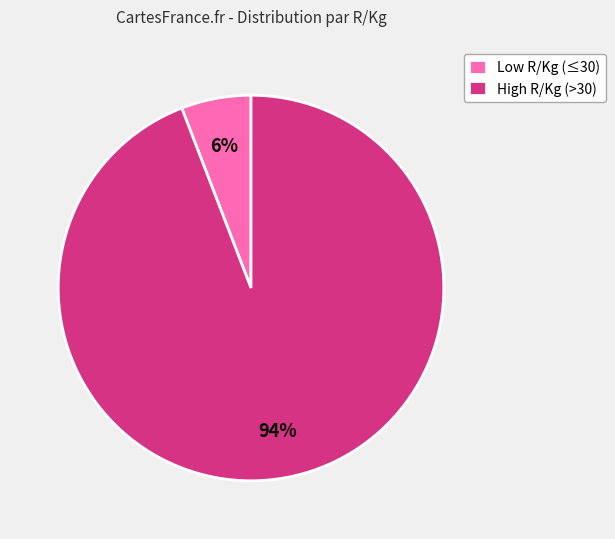

Combined, do High R/Kg (>30) and Low R/Kg (≤30) account for over 50%?

Yes